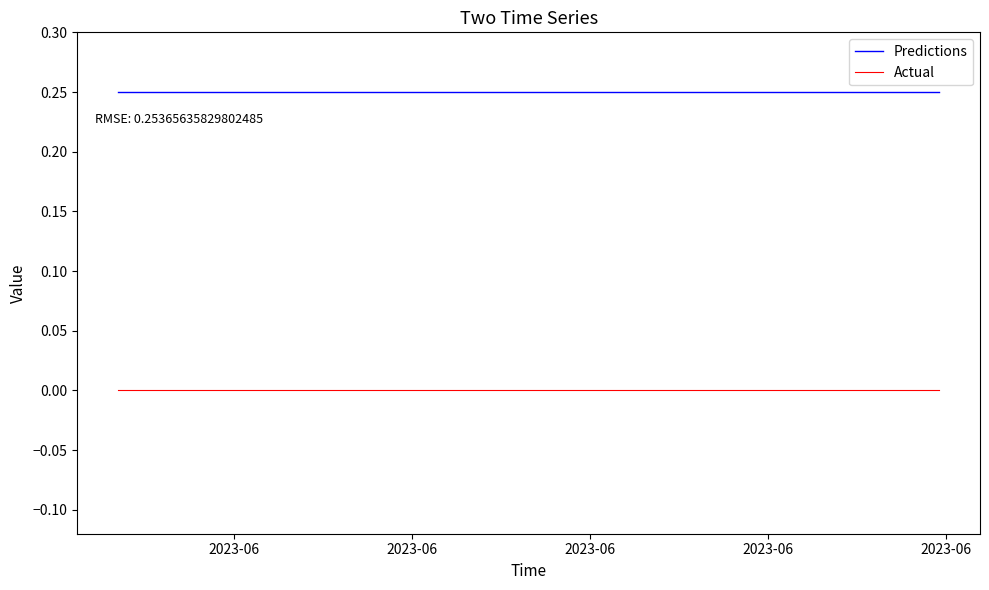

List the series in order of their overall mean, highest first.

Predictions, Actual